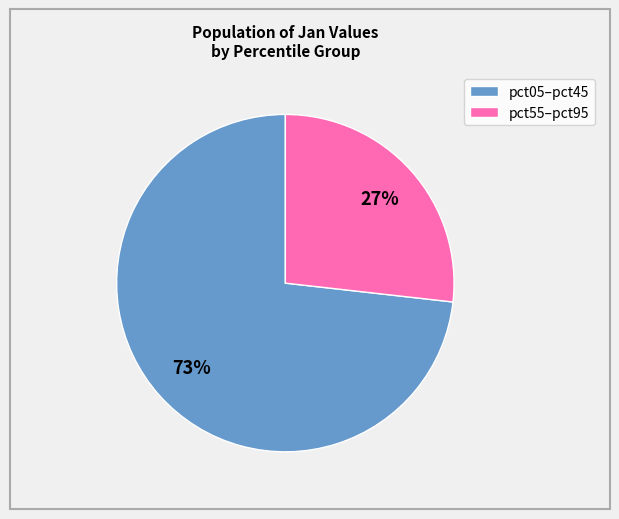

Does any single category account for the majority?

Yes